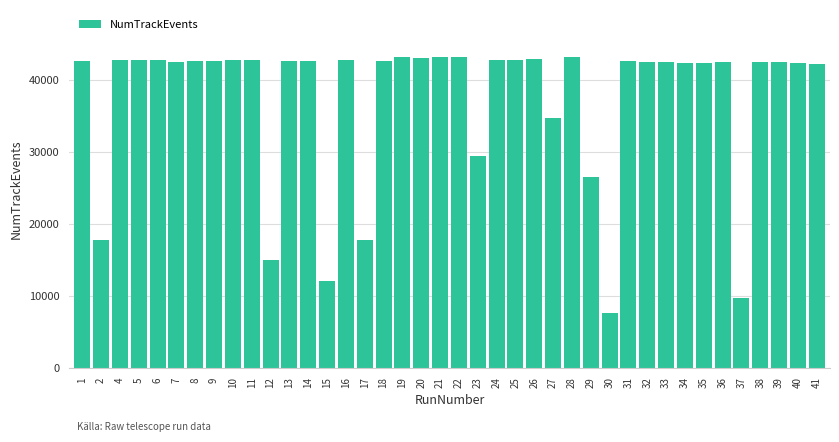

The value at 40 is 9000. True or false?

False